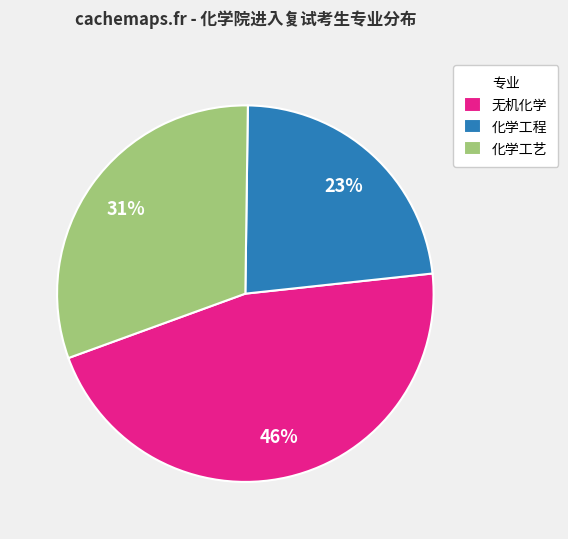

Rank the categories by value from lowest to highest.

化学工程, 化学工艺, 无机化学